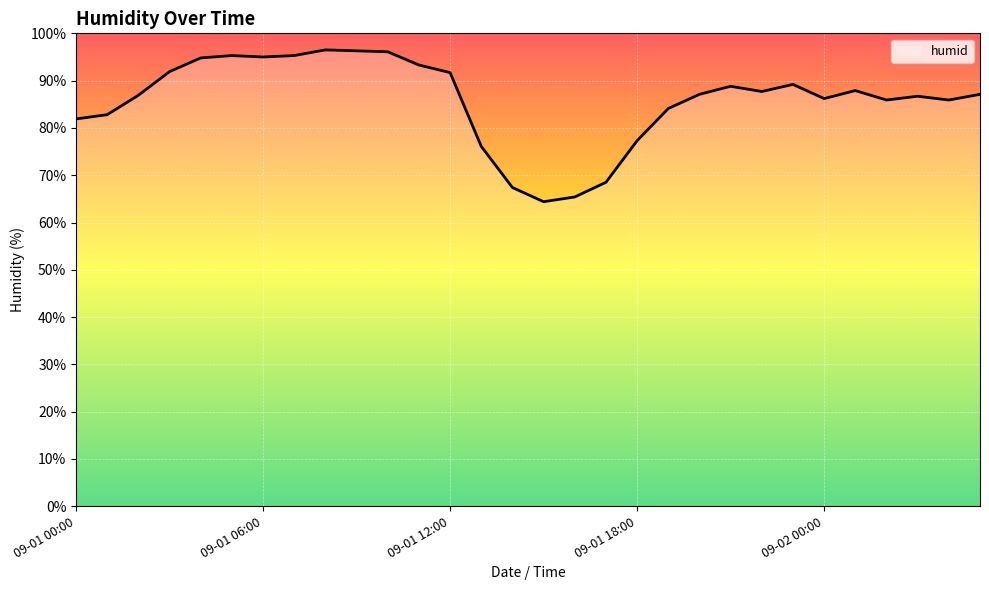

What is the smallest value displayed?

64.4